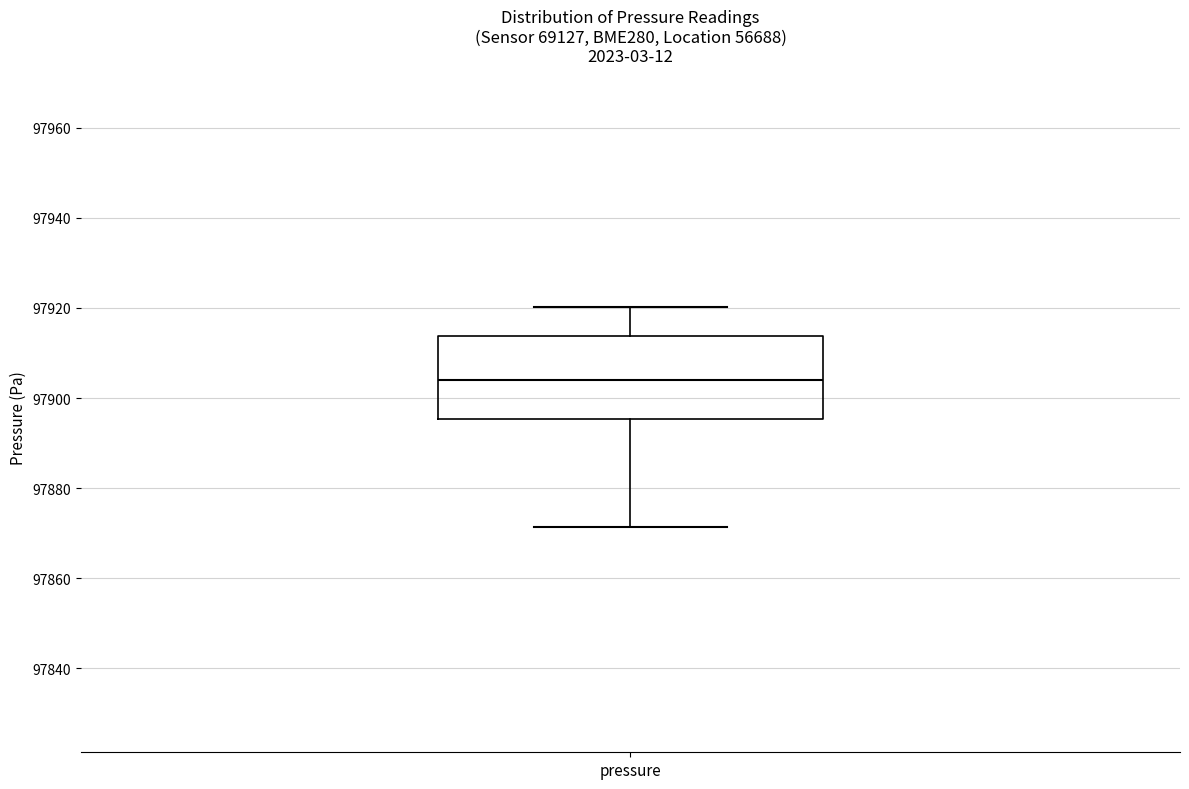

Transcribe this box plot: give where the median line is, the range the box spans, and where the two whiskers end, as read against the y-axis. The values are not printed on the chart, so give them approximately, as read against the axis.

median 97904, box 97896 to 97914, whiskers 97872 to 97920